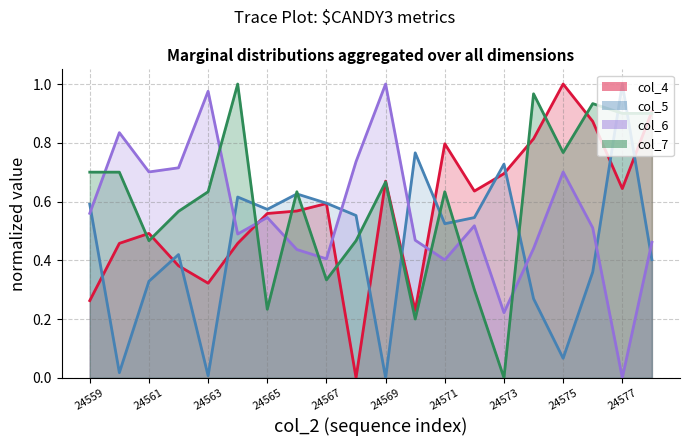

Reading left to right, transcribe all the data shown in this chart.

col_4: 24559=0.3	24560=0.5	24561=0.5	24562=0.4	24563=0.3	24564=0.5	24565=0.6	24566=0.6	24567=0.6	24568=0.0	24569=0.7	24570=0.2	24571=0.8	24572=0.6	24573=0.7	24574=0.8	24575=1.0	24576=0.9	24577=0.6	24578=0.9
col_5: 24559=0.6	24560=0.0	24561=0.3	24562=0.4	24563=0.0	24564=0.6	24565=0.6	24566=0.6	24567=0.6	24568=0.6	24569=0.0	24570=0.8	24571=0.5	24572=0.5	24573=0.7	24574=0.3	24575=0.1	24576=0.4	24577=1.0	24578=0.4
col_6: 24559=0.6	24560=0.8	24561=0.7	24562=0.7	24563=1.0	24564=0.5	24565=0.5	24566=0.4	24567=0.4	24568=0.7	24569=1.0	24570=0.5	24571=0.4	24572=0.5	24573=0.2	24574=0.4	24575=0.7	24576=0.5	24577=0.0	24578=0.5
col_7: 24559=0.7	24560=0.7	24561=0.5	24562=0.6	24563=0.6	24564=1.0	24565=0.2	24566=0.6	24567=0.3	24568=0.5	24569=0.7	24570=0.2	24571=0.6	24572=0.3	24573=0.0	24574=1.0	24575=0.8	24576=0.9	24577=0.9	24578=0.9